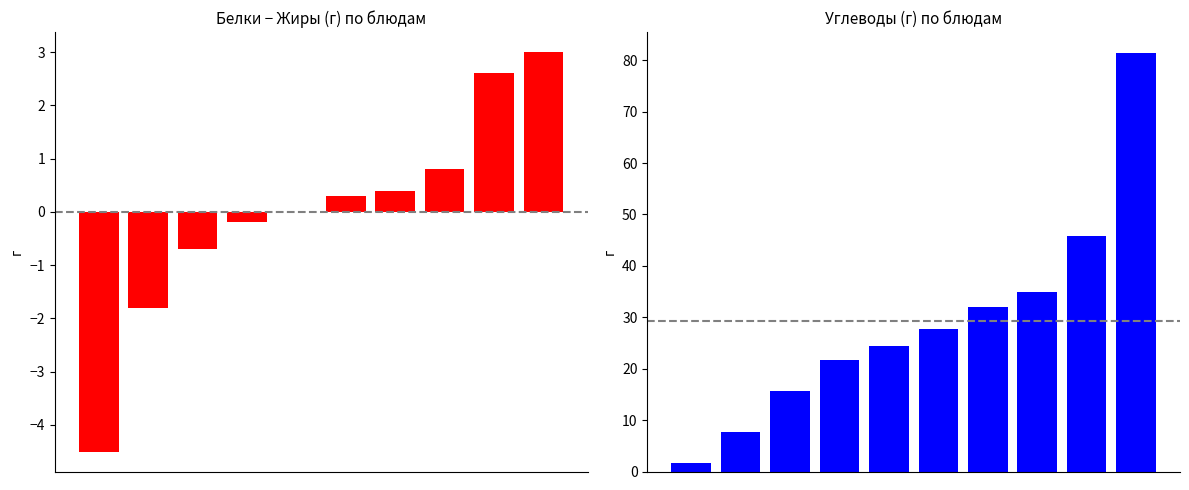

Reading right to left, what are all the values shown in this chart?

Белки − Жиры: 9=3.0	8=2.6	7=0.8	6=0.4	5=0.3	4=0.0	3=-0.2	2=-0.7	1=-1.8	0=-4.5
Углеводы: 9=81.4	8=45.9	7=35.0	6=32.0	5=27.8	4=24.5	3=21.6	2=15.7	1=7.6	0=1.6